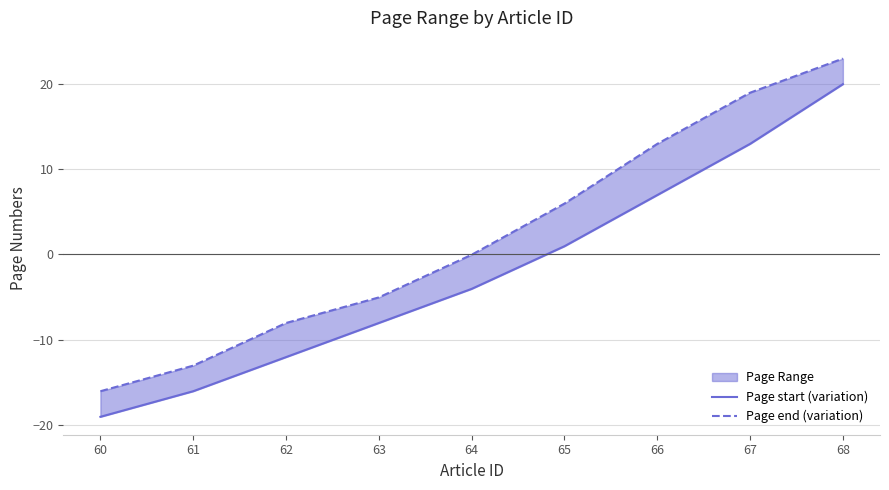

Reading left to right, transcribe all the data shown in this chart.

Page start (variation): -19.1	-16.1	-12.1	-8.1	-4.1	0.9	6.9	12.9	19.9
Page end (variation): -16.1	-13.1	-8.1	-5.1	-0.1	5.9	12.9	18.9	22.9